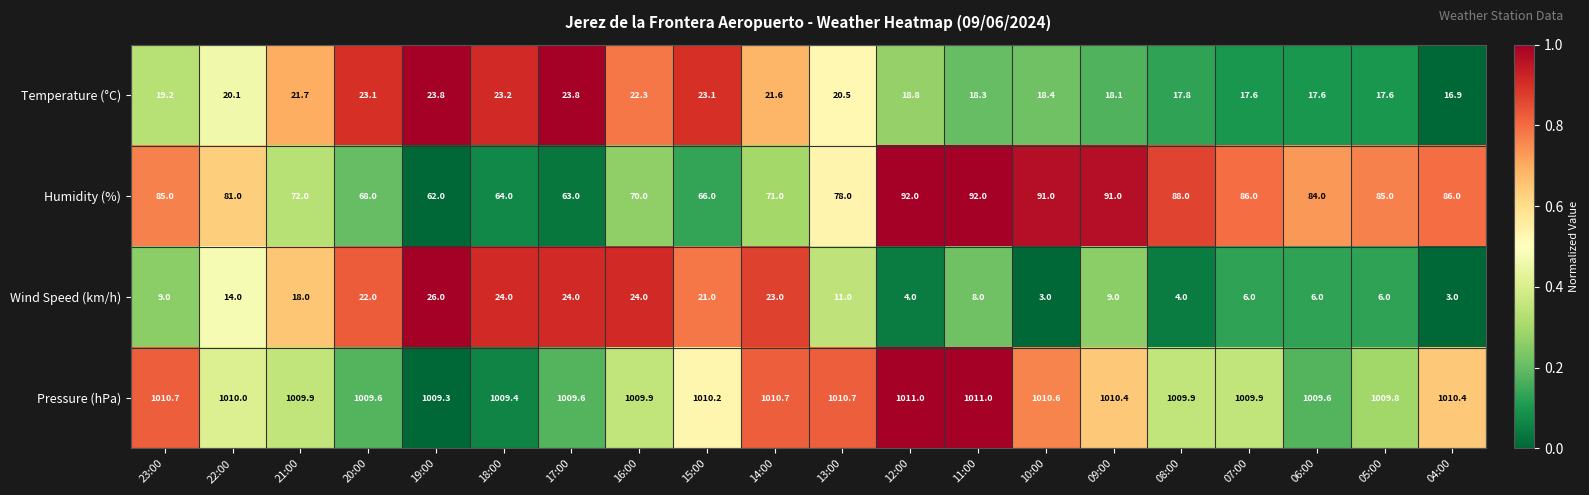

What is the greatest value displayed?

1011.0